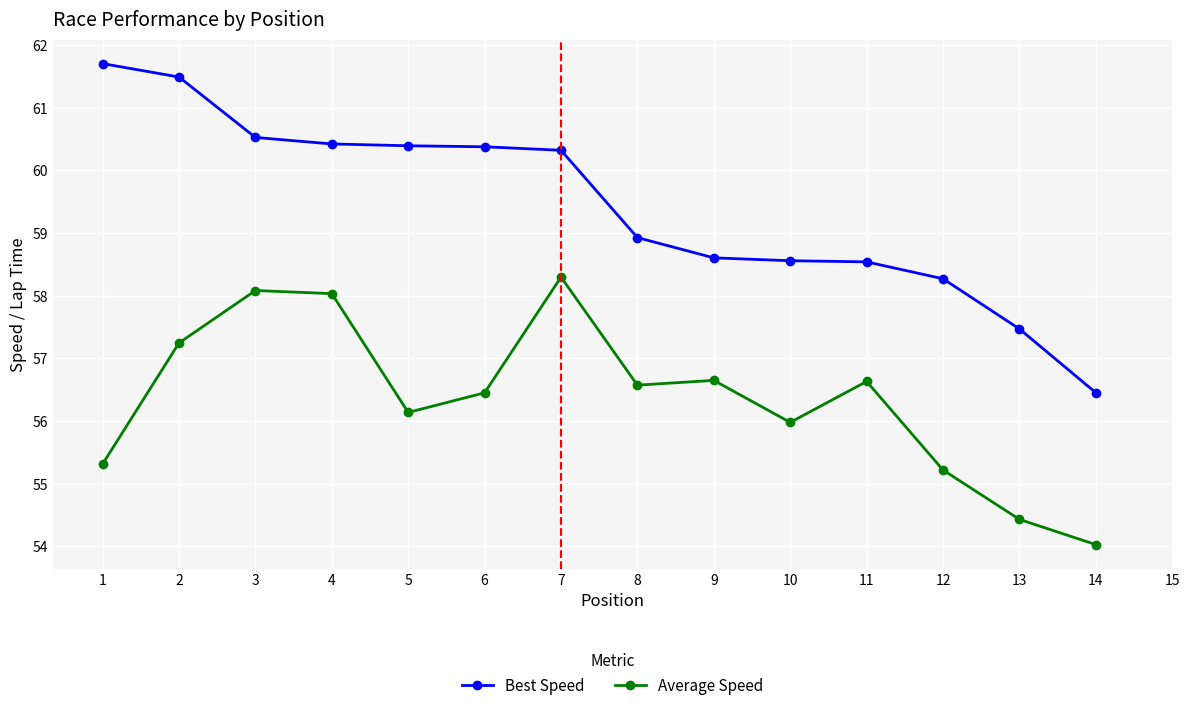

Which series has the largest range (max minus min)?

Best Speed